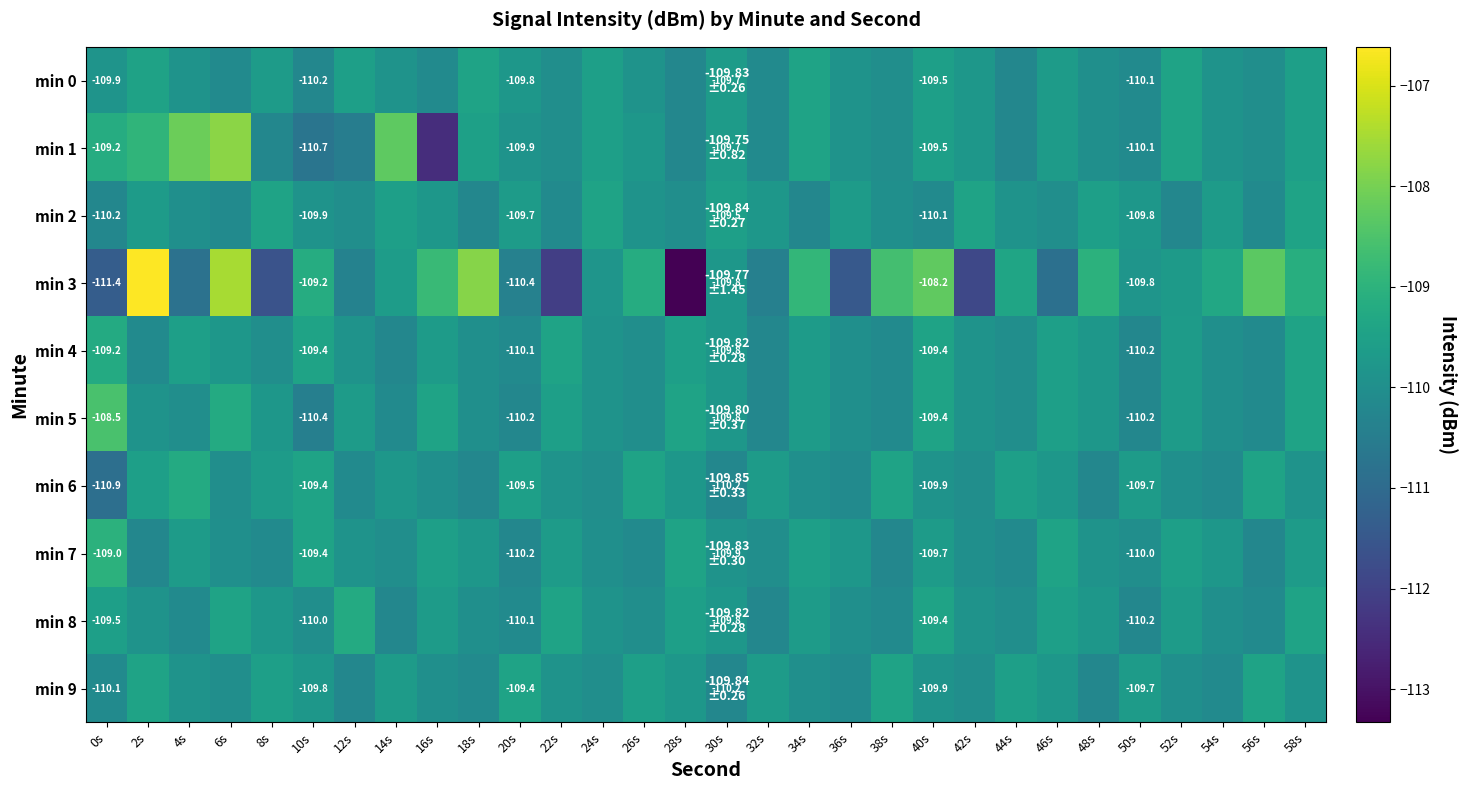

What is the sum of all min 7 values?

-3294.8